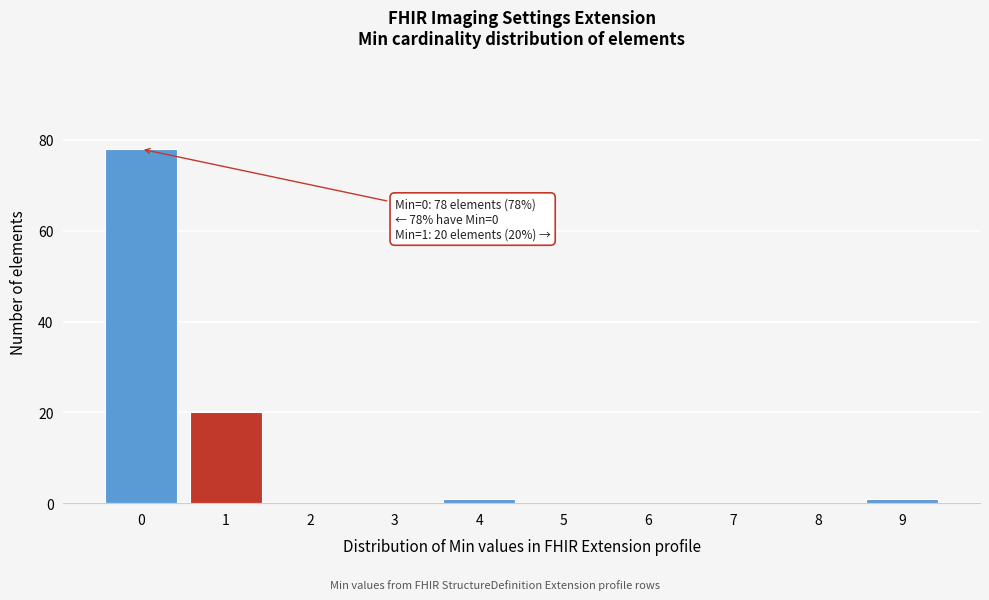

Reading left to right, list all the values displayed in this chart.

0=78	1=20	2=0	3=0	4=1	5=0	6=0	7=0	8=0	9=1